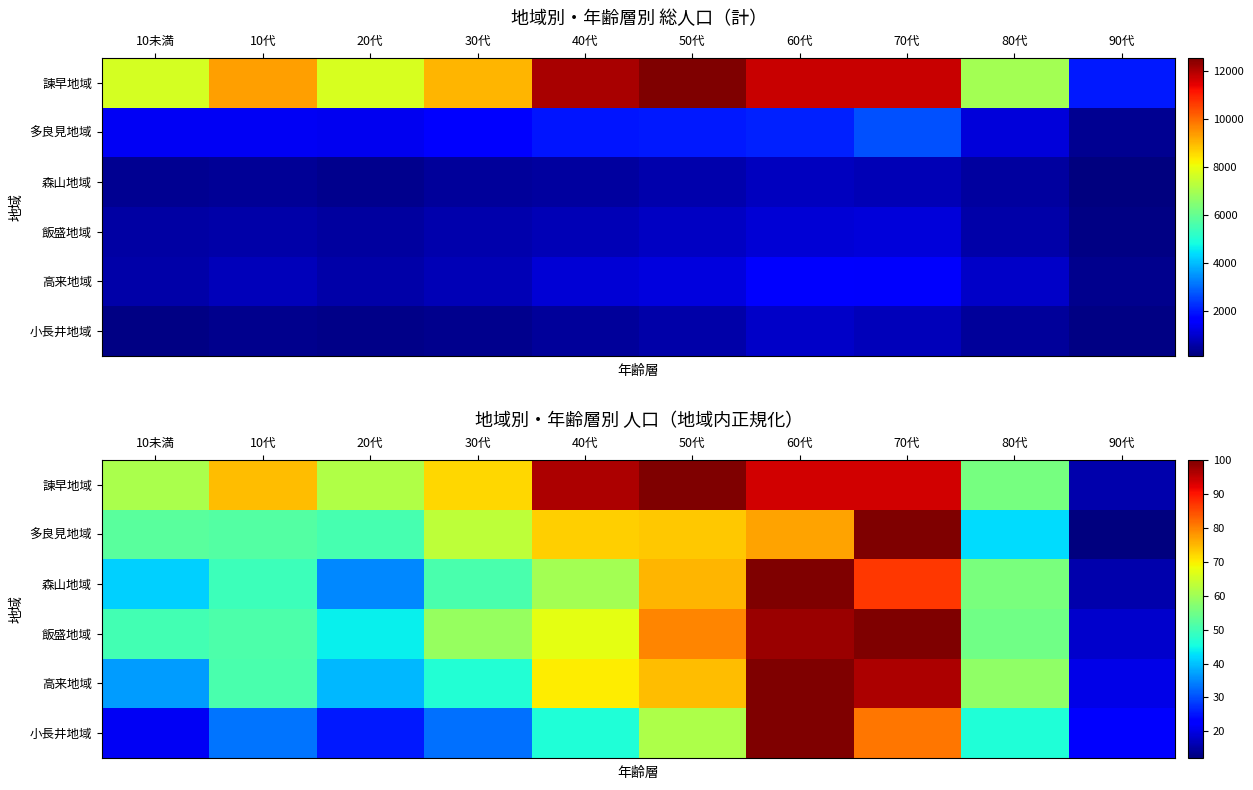

Is the value of 森山地域 at 40代 greater than the value of 諫早地域 at 40代?

No